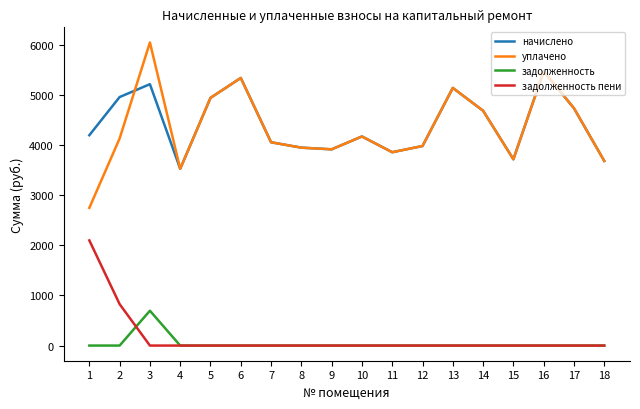

How many values in the уплачено series exceed 4133?

9